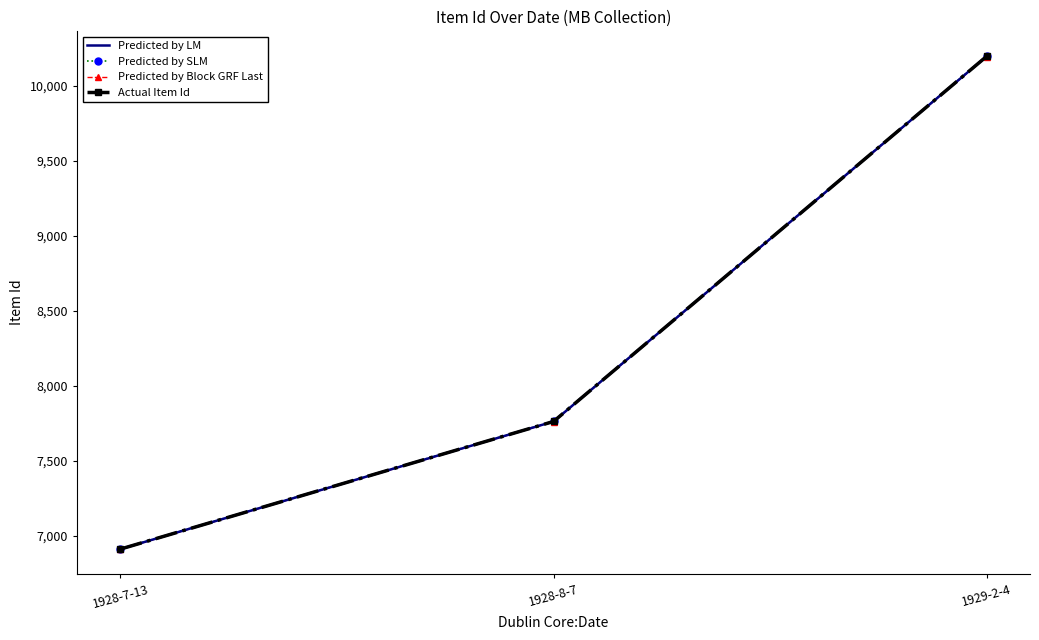

What are all the series names shown in the legend?

Predicted by LM, Predicted by SLM, Predicted by Block GRF Last, Actual Item Id